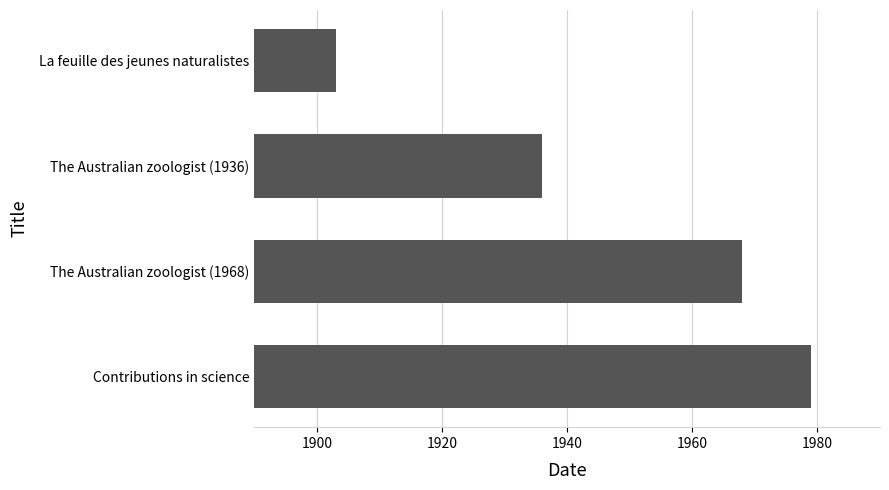

Reading bottom to top, list all the values displayed in this chart.

1979	1968	1936	1903